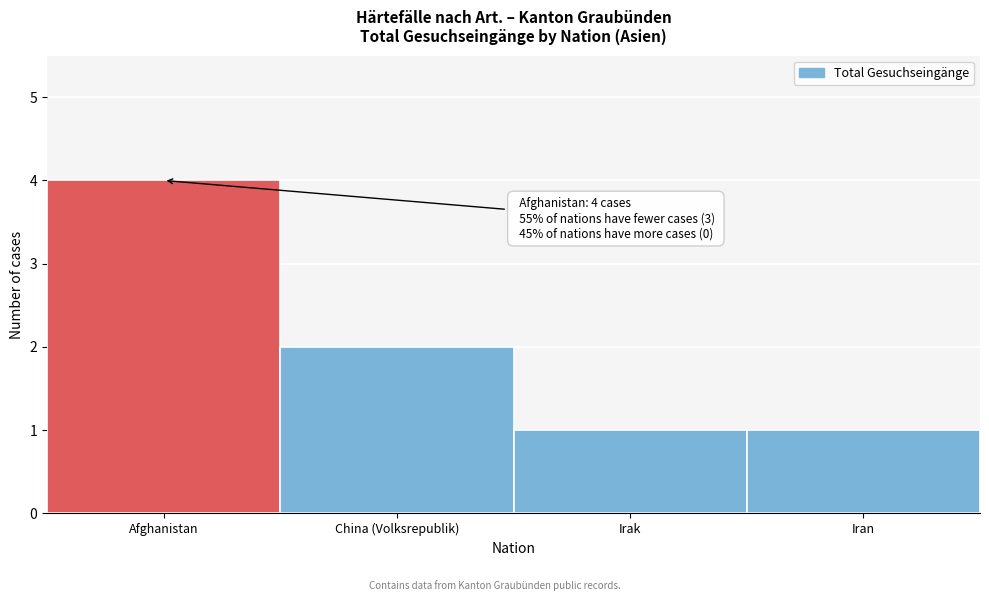

Reading right to left, what are all the values shown in this chart?

Iran=1	Irak=1	China (Volksrepublik)=2	Afghanistan=4